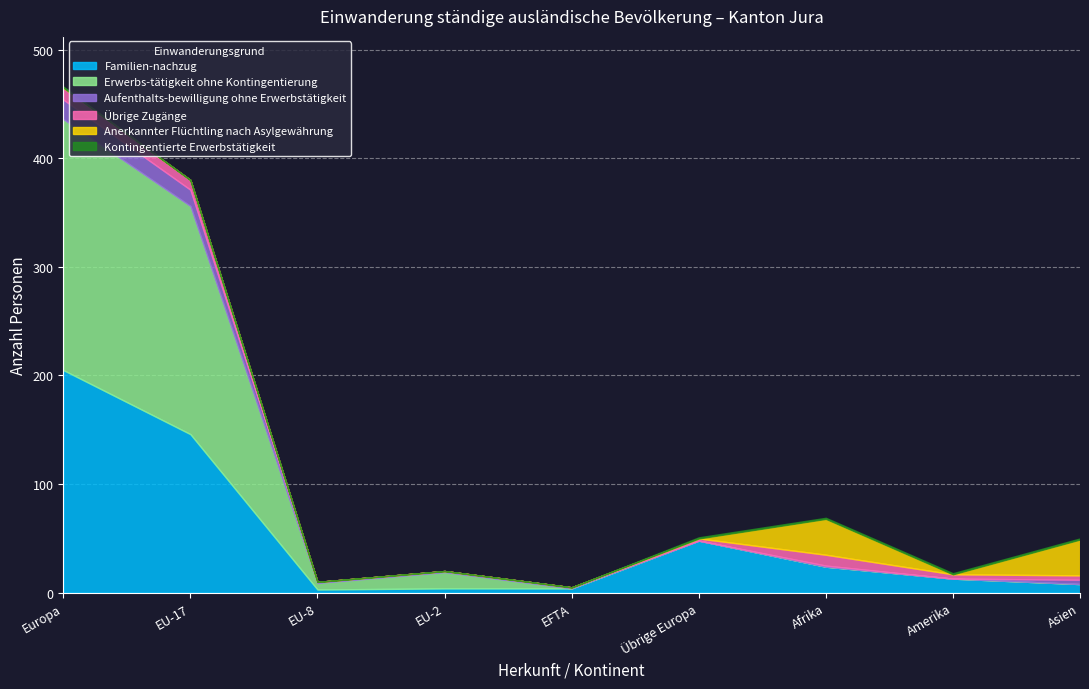

True or false: Aufenthalts-bewilligung ohne Erwerbstätigkeit and Anerkannter Flüchtling nach Asylgewährung intersect in this chart.

False